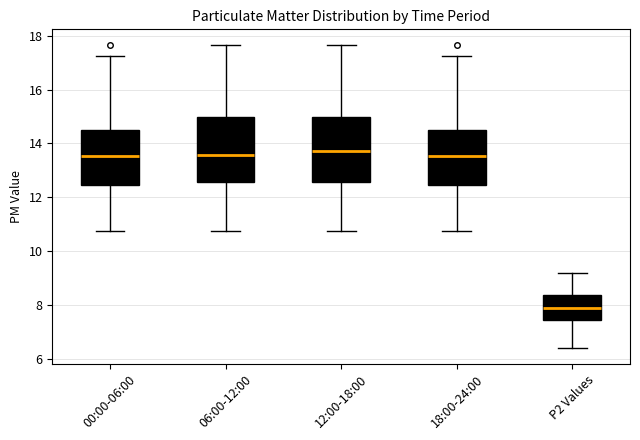

Where does the median line of the box for 18:00-24:00 sit on the y-axis? The values are not printed on the chart, so give them approximately, as read against the axis.

13.6